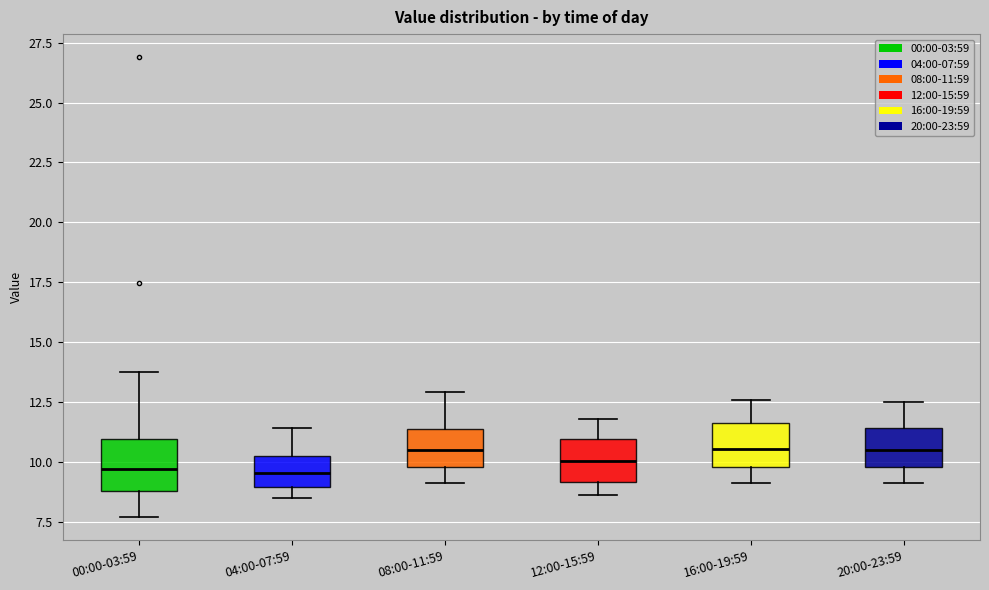

Reading left to right, transcribe this box plot: for each box, give where its median line is, the range the box spans, and where its two whiskers end, as read against the y-axis. The values are not printed on the chart, so give them approximately, as read against the axis.

00:00-03:59: median 9.5, box 9.0 to 11.0, whiskers 7.5 to 14.0
04:00-07:59: median 9.5, box 9.0 to 10.0, whiskers 8.5 to 11.5
08:00-11:59: median 10.5, box 10.0 to 11.5, whiskers 9.0 to 13.0
12:00-15:59: median 10.0, box 9.0 to 11.0, whiskers 8.5 to 12.0
16:00-19:59: median 10.5, box 10.0 to 11.5, whiskers 9.0 to 12.5
20:00-23:59: median 10.5, box 10.0 to 11.5, whiskers 9.0 to 12.5